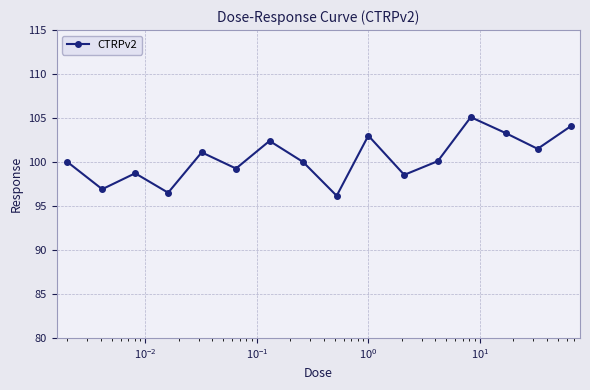

How many points are higher than both their immediate neighbors (excluding endpoints)?

5